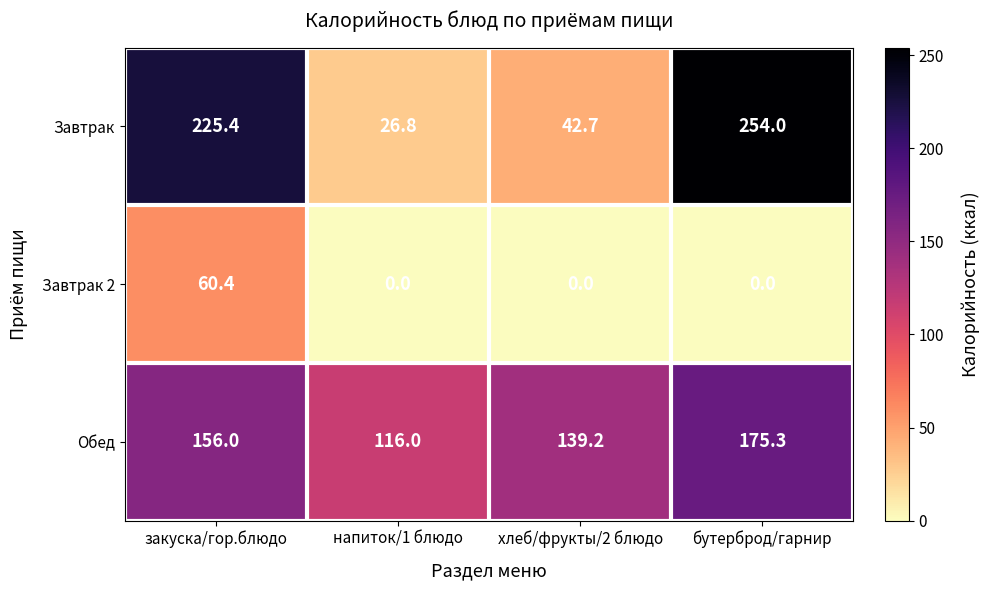

Rank the series by their maximum value, from lowest to highest.

Завтрак 2, Обед, Завтрак